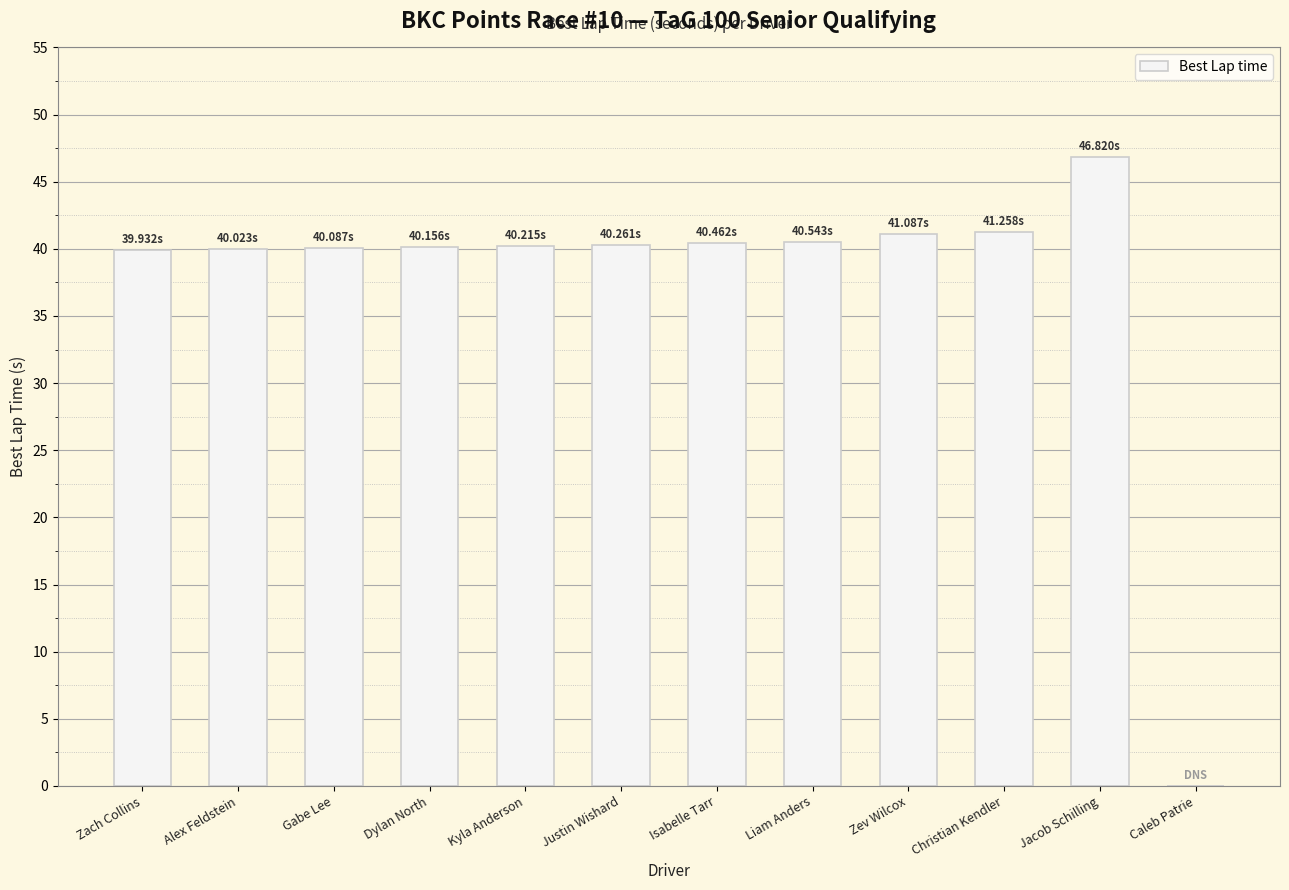

What is the maximum value shown in the chart?

46.8